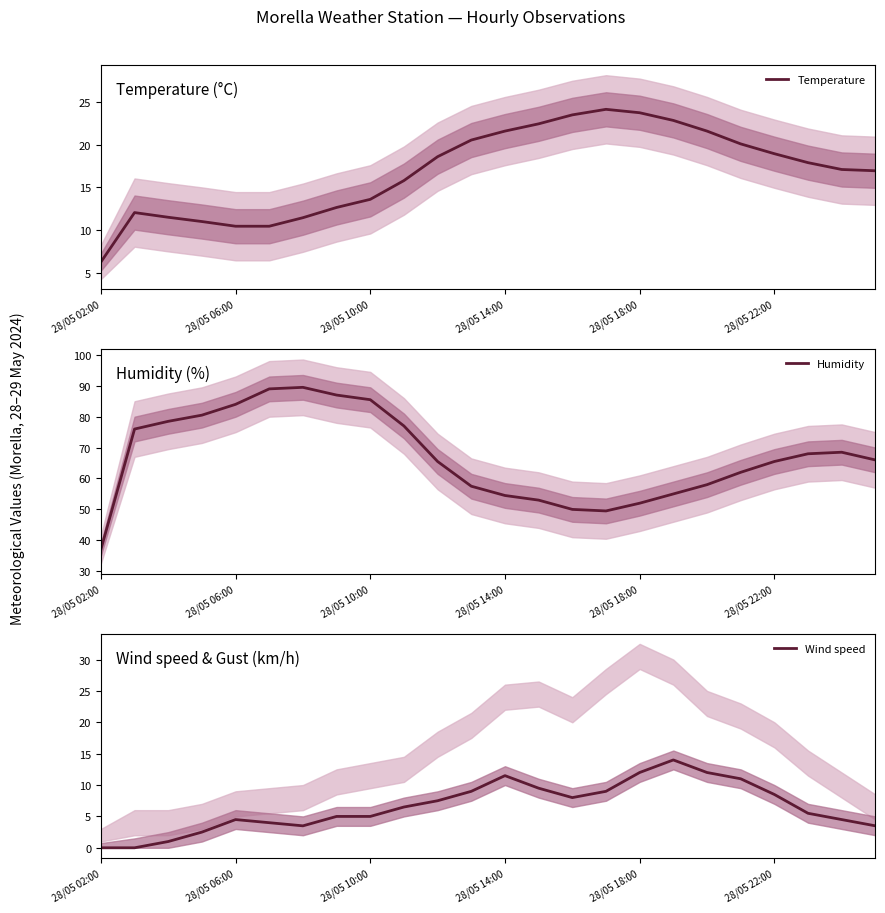

True or false: Humidity and Temperature cross at least once.

False